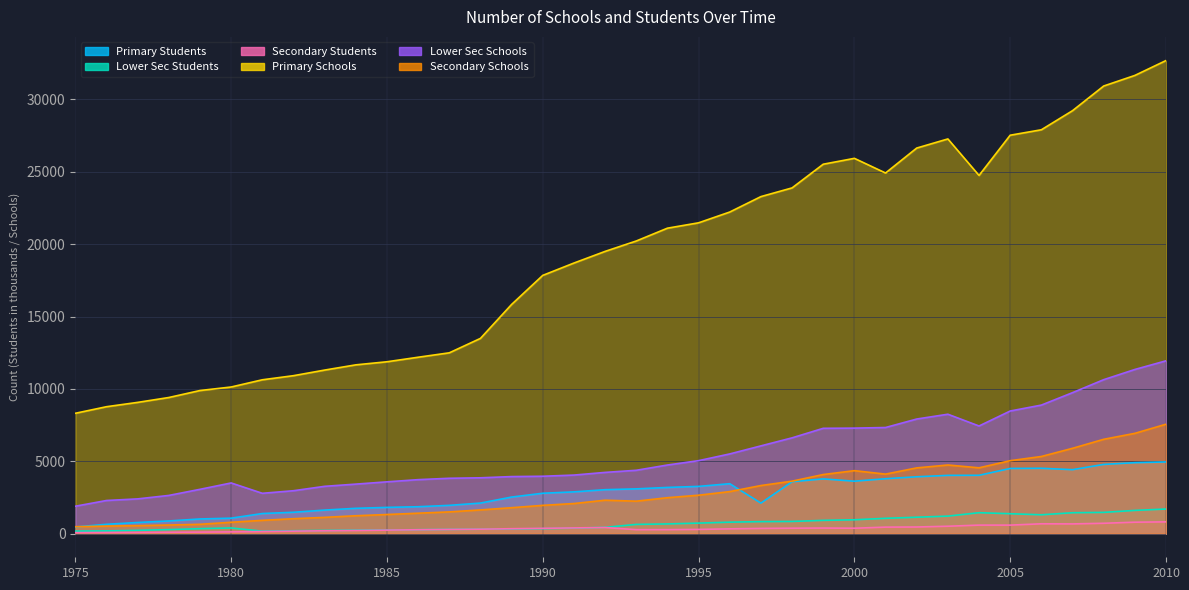

Rank the series at 2007 from highest to lowest value.

Primary Schools, Lower Sec Schools, Secondary Schools, Primary Students, Lower Sec Students, Secondary Students